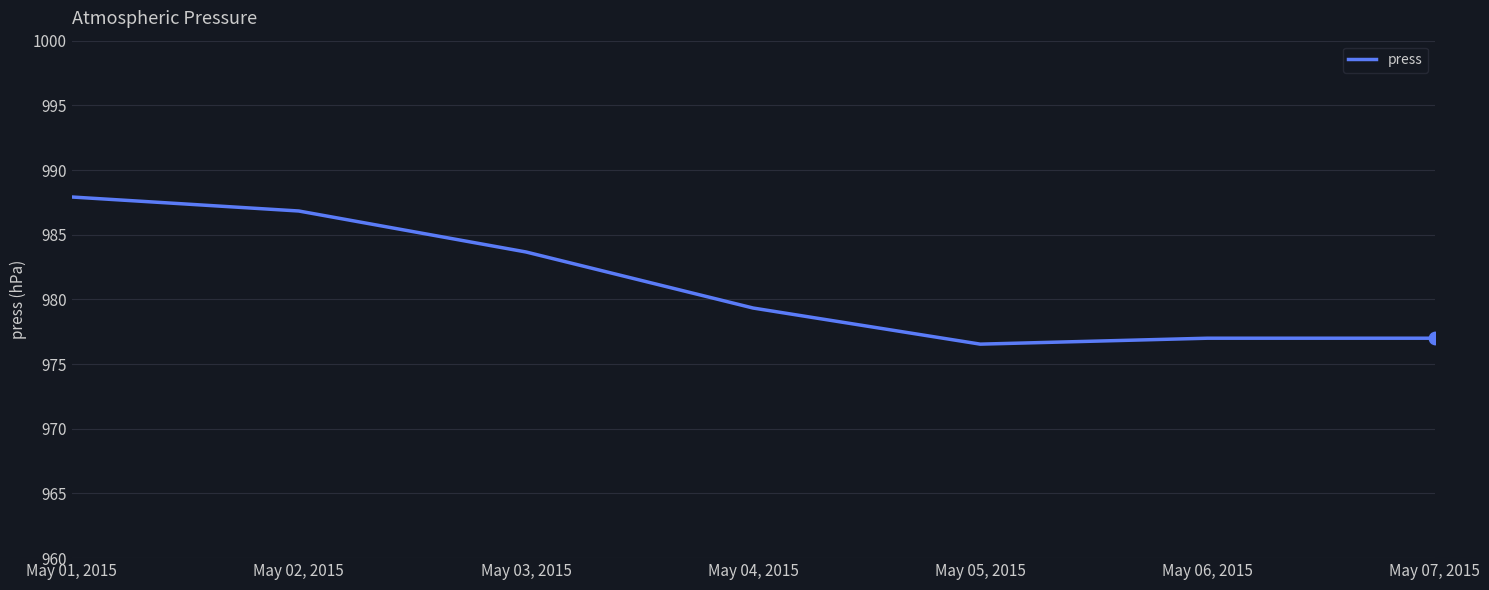

What is the ratio of the value at May 03, 2015 to the value at May 01, 2015?

1.0